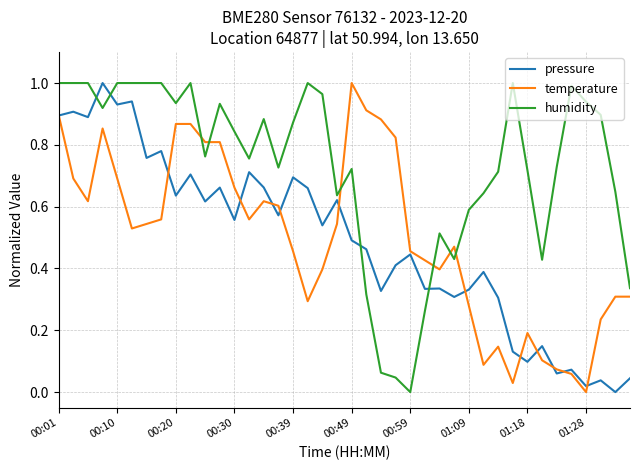

How many intersections are there between humidity and pressure?

4